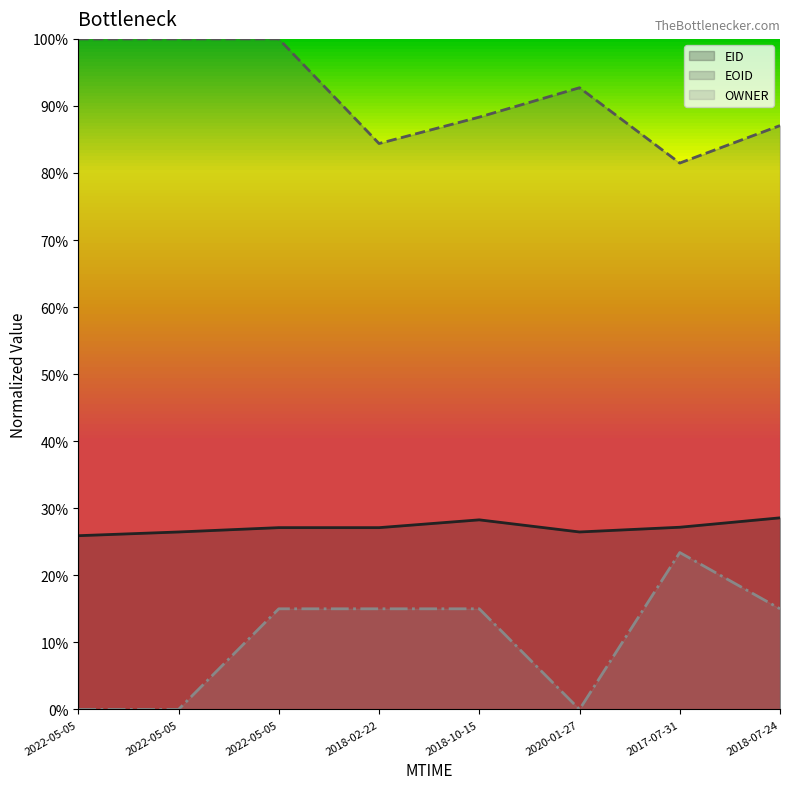

At which label is EID line closest to 0?

2022-05-05